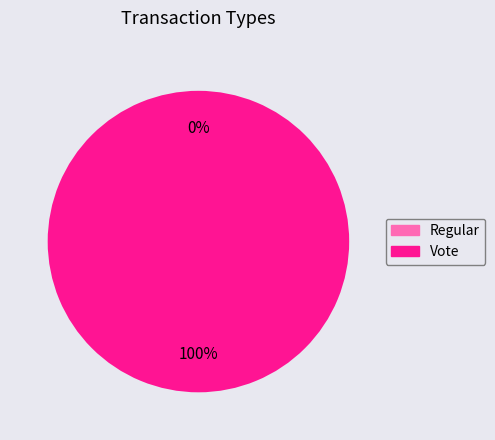

What is the smallest slice in the pie chart?

Regular